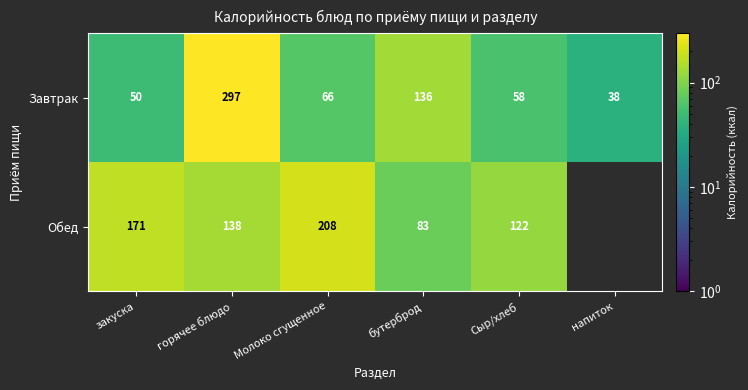

At which category is the sum across all series the highest?

горячее блюдо